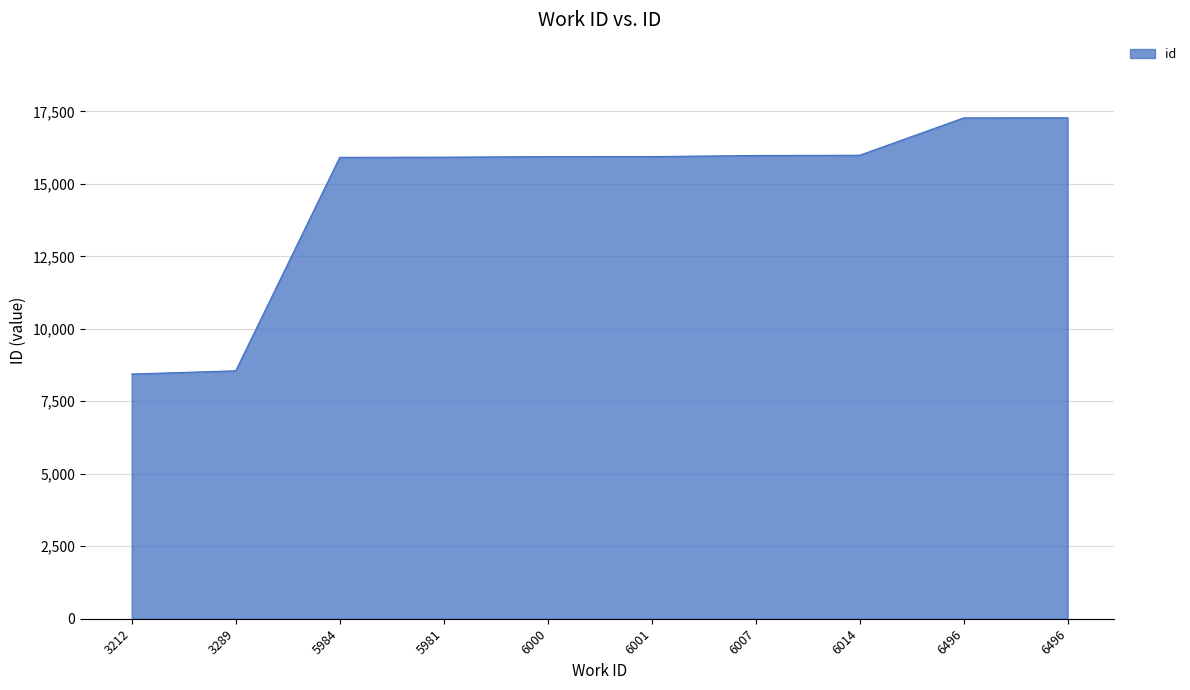

Does the chart display data point markers on the line(s)?

No